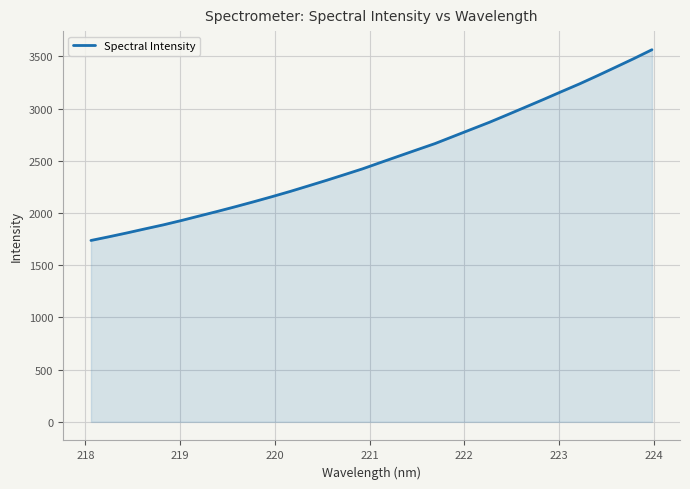

What is the greatest value displayed?

3563.4